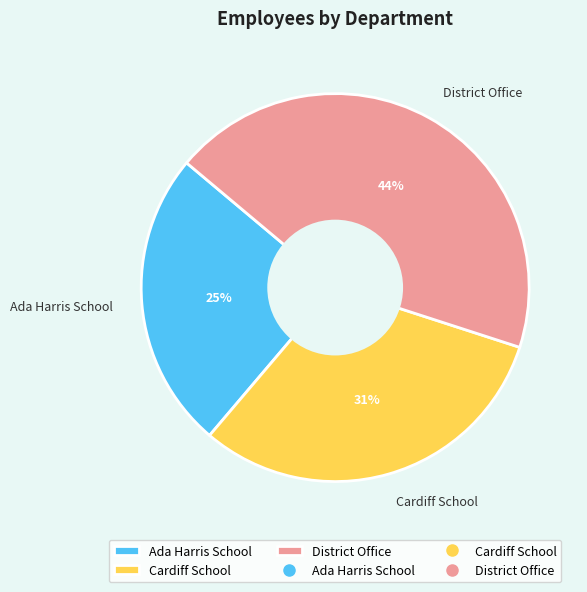

What is the ratio of the value at Cardiff School to the value at District Office?

0.7